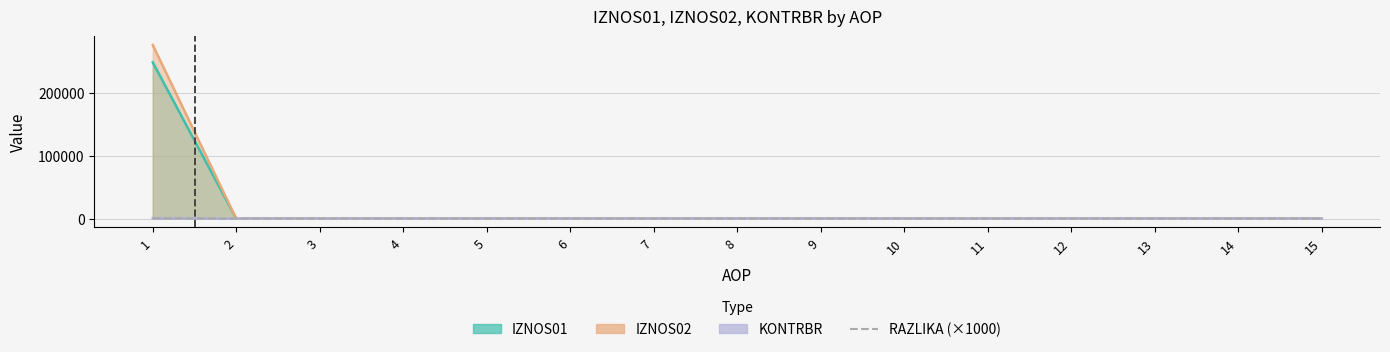

Is it true that the value at 5 is -375?

False